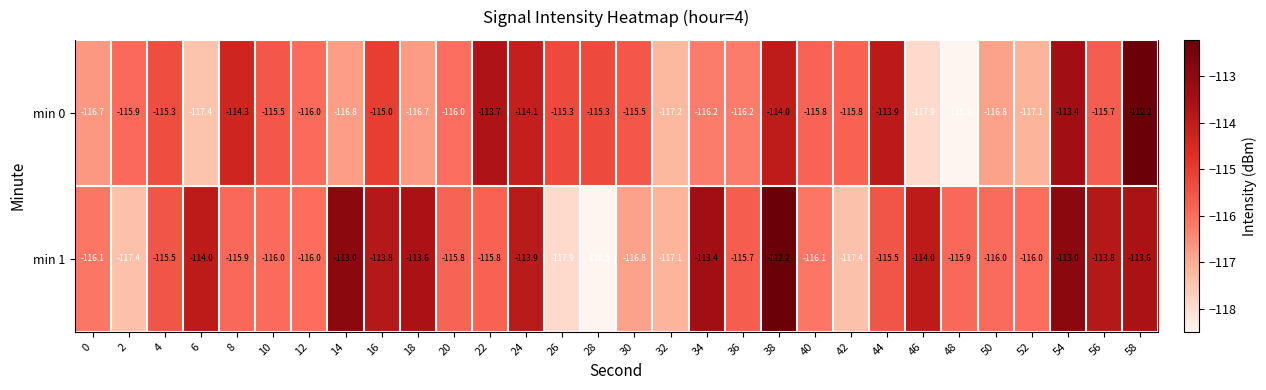

What is the difference between the highest and lowest values at 56?

1.9